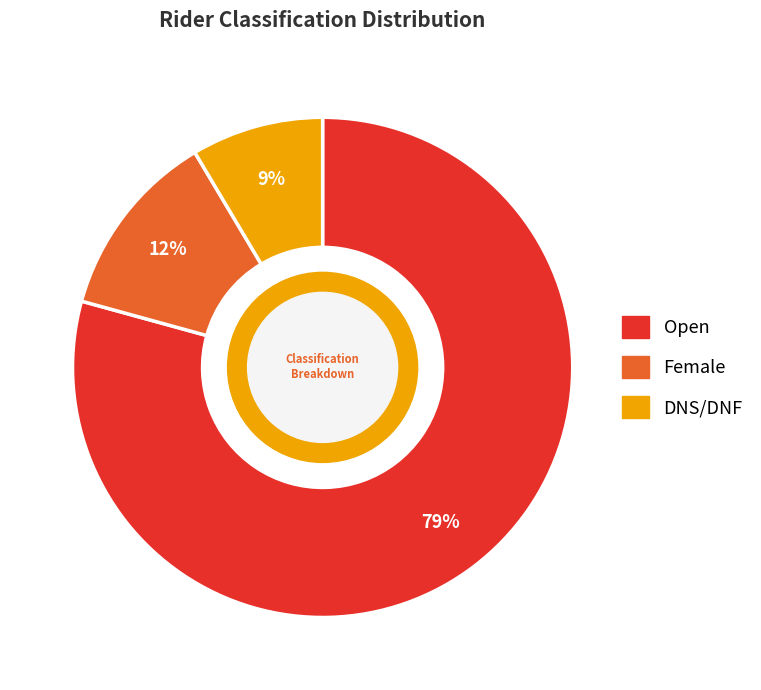

Combined, do DNS/DNF and Female account for over 50%?

No